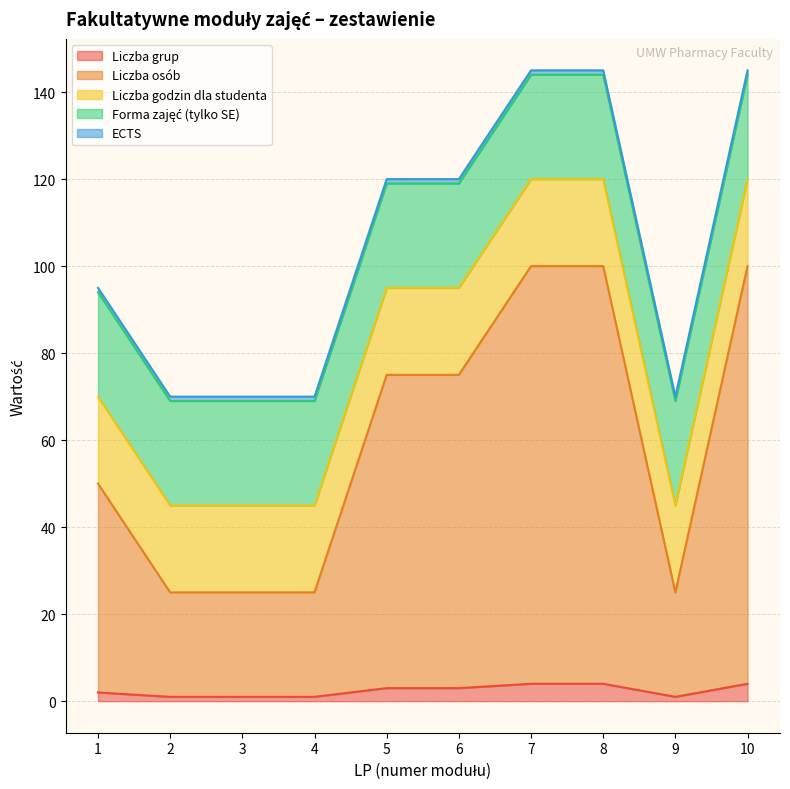

Reading left to right, what are all the values shown in this chart?

Liczba grup: 1=2	2=1	3=1	4=1	5=3	6=3	7=4	8=4	9=1	10=4
Liczba osób: 1=48	2=24	3=24	4=24	5=72	6=72	7=96	8=96	9=24	10=96
Liczba godzin dla studenta: 1=20	2=20	3=20	4=20	5=20	6=20	7=20	8=20	9=20	10=20
Forma zajęć (tylko SE): 1=24	2=24	3=24	4=24	5=24	6=24	7=24	8=24	9=24	10=24
ECTS: 1=1	2=1	3=1	4=1	5=1	6=1	7=1	8=1	9=1	10=1